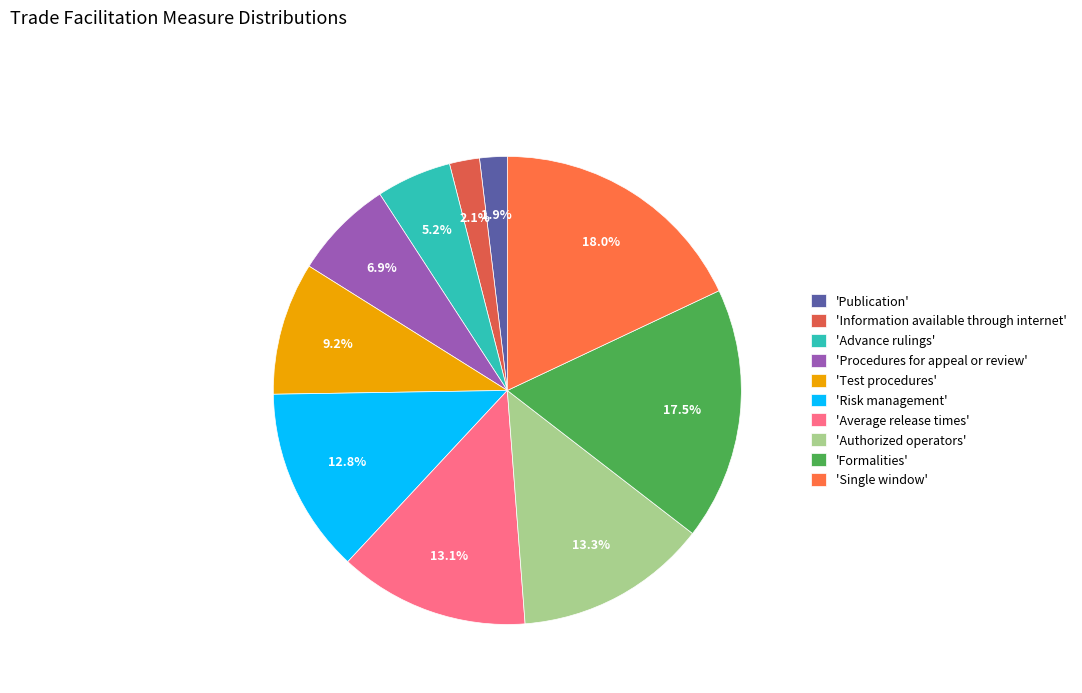

Which slice is the largest?

'Single window'